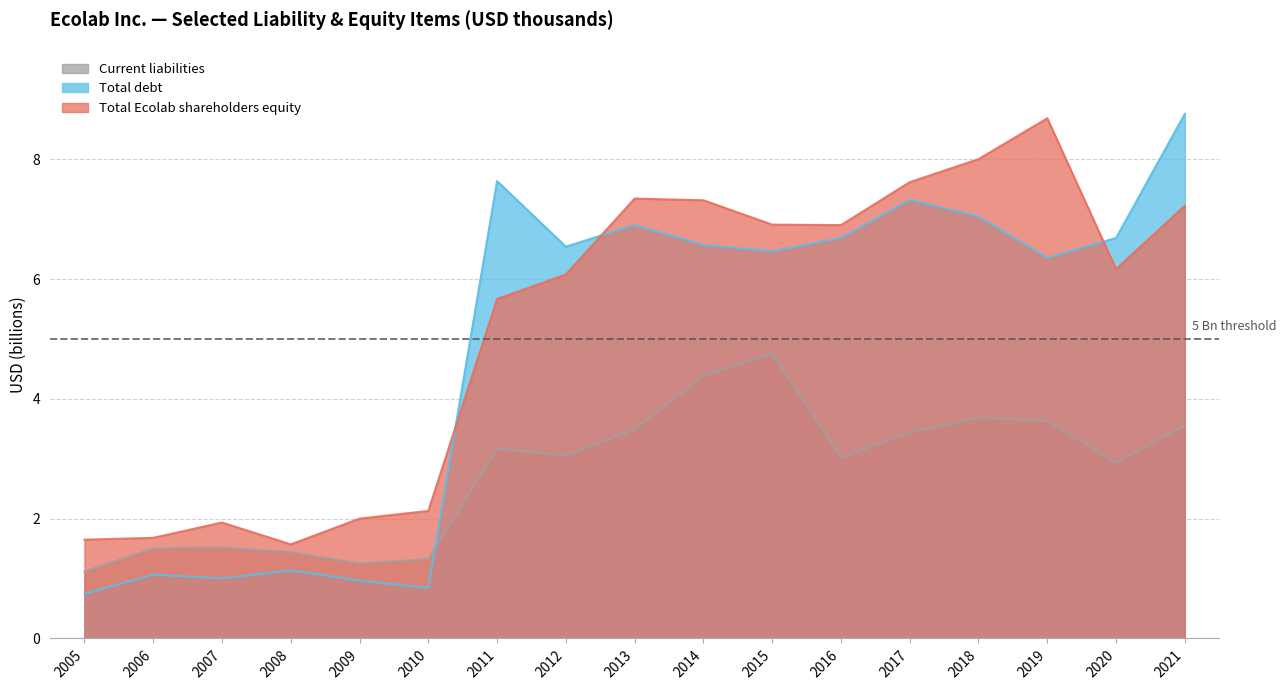

How many data points does each series have?

17